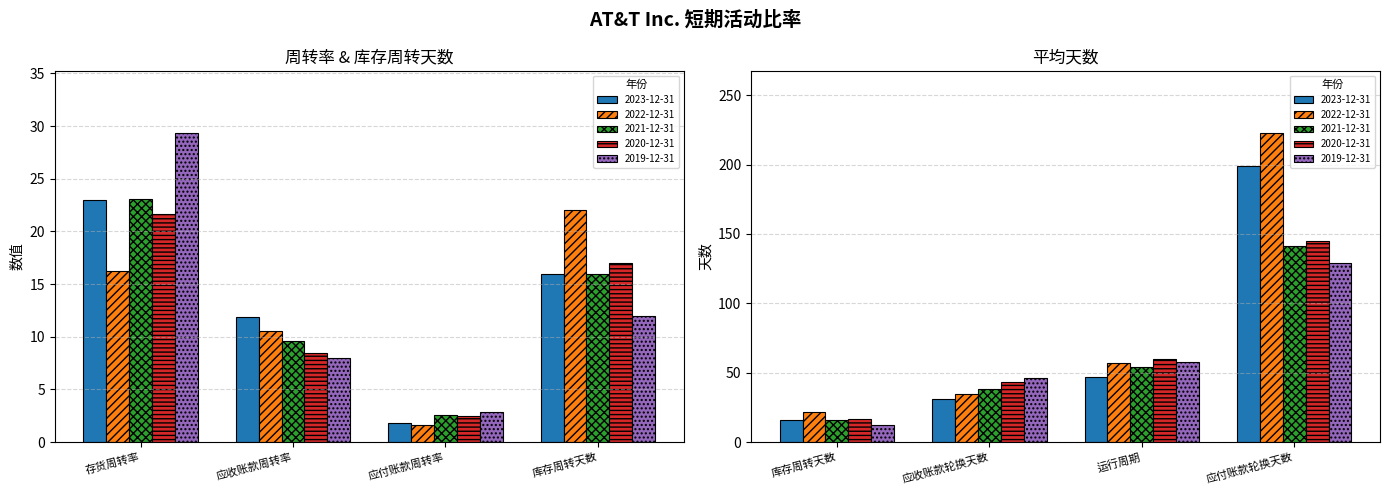

What is the sum of the 2019-12-31 values at 应收账款轮换天数 and 运行周期?

104.0